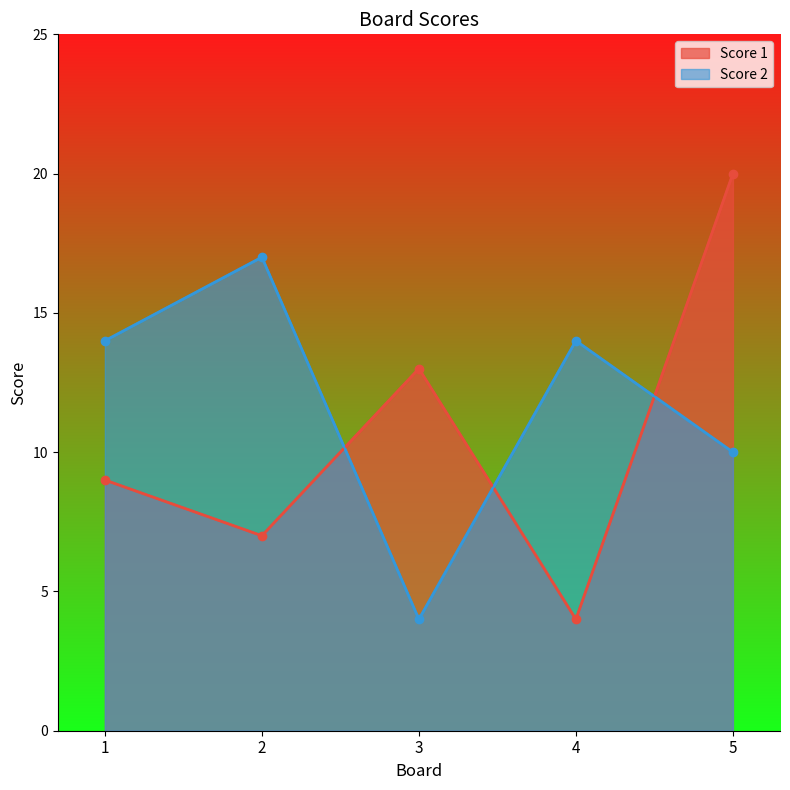

What is the value of the Score 1 point at the 3rd from the left?

13